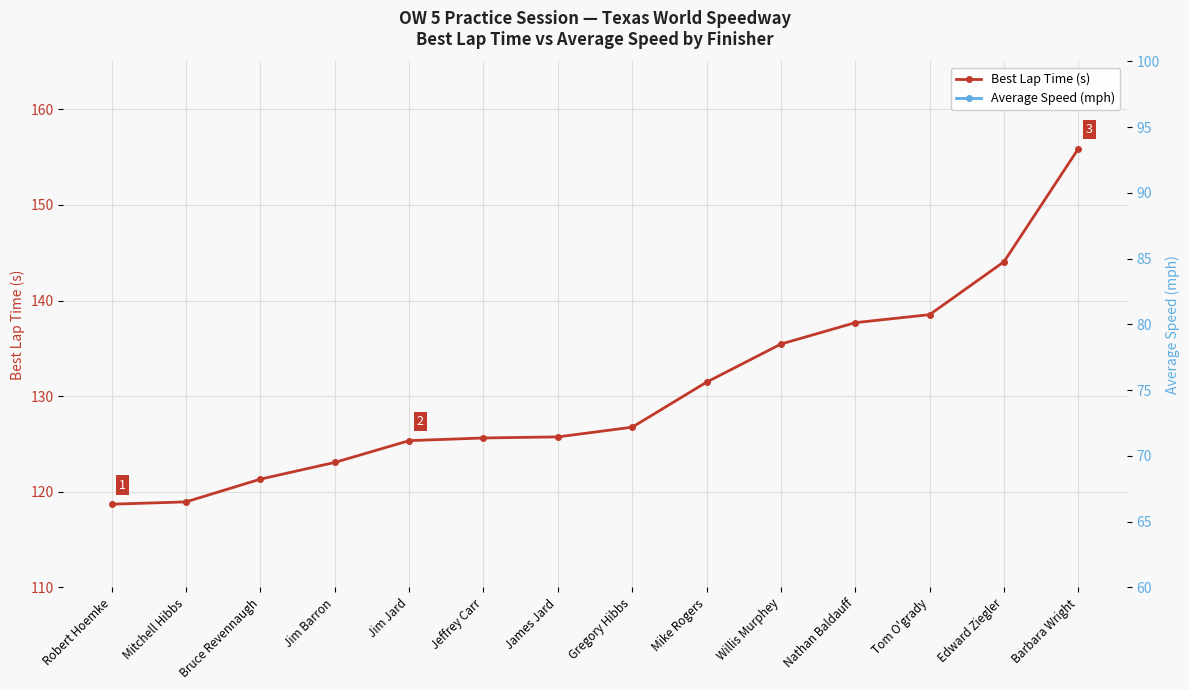

At which category is the sum across all series the highest?

Barbara Wright